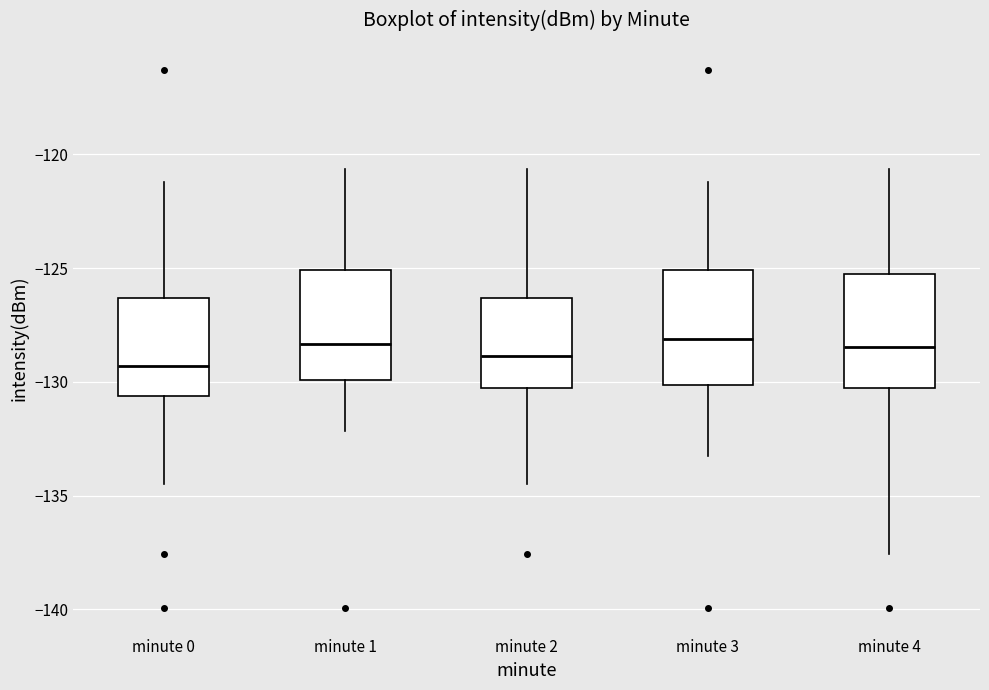

Reading left to right, transcribe this box plot: for each box, give where its median line is, the range the box spans, and where its two whiskers end, as read against the y-axis. The values are not printed on the chart, so give them approximately, as read against the axis.

minute 0: median -129.5, box -130.5 to -126.5, whiskers -134.5 to -121.0
minute 1: median -128.5, box -130.0 to -125.0, whiskers -132.0 to -120.5
minute 2: median -129.0, box -130.5 to -126.5, whiskers -134.5 to -120.5
minute 3: median -128.0, box -130.0 to -125.0, whiskers -133.0 to -121.0
minute 4: median -128.5, box -130.5 to -125.5, whiskers -137.5 to -120.5